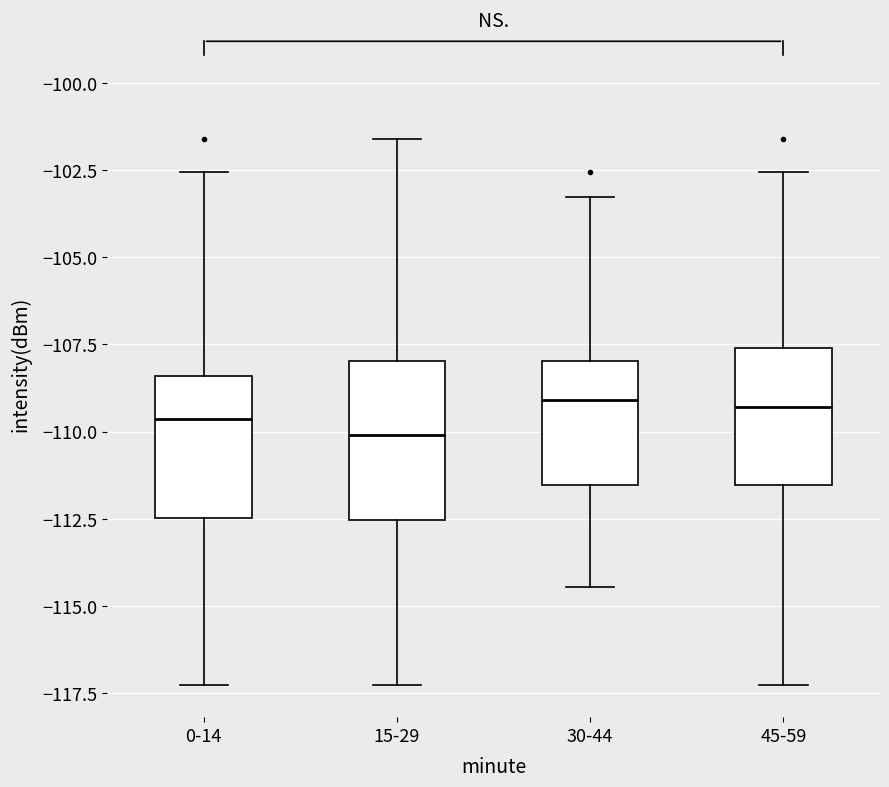

Reading left to right, read every box against the y-axis: the position of its median line, the range the box covers, and the ends of its whiskers. The values are not printed on the chart, so give them approximately, as read against the axis.

0-14: median -109.5, box -112.5 to -108.5, whiskers -117.5 to -102.5
15-29: median -110.0, box -112.5 to -108.0, whiskers -117.5 to -101.5
30-44: median -109.0, box -111.5 to -108.0, whiskers -114.5 to -103.5
45-59: median -109.5, box -111.5 to -107.5, whiskers -117.5 to -102.5